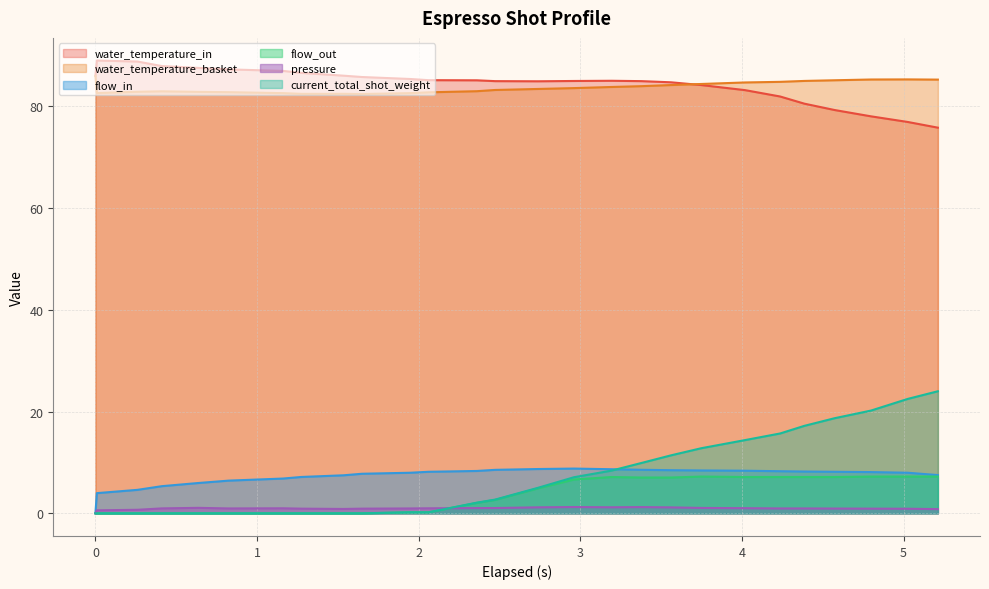

Is the value of water_temperature_in at 3.748 greater than the value of water_temperature_basket at 4.236?

No